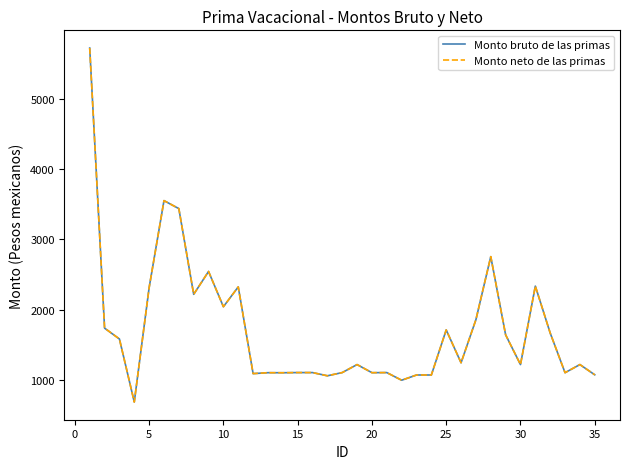

How many interior local valleys does the Monto neto de las primas series have?

11